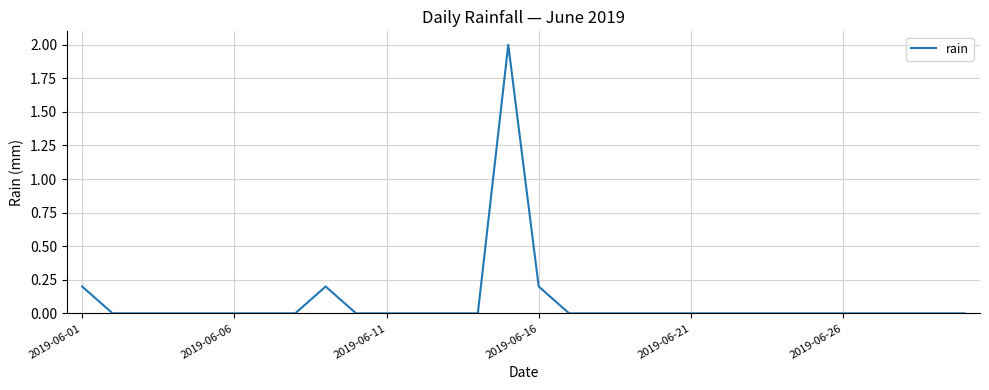

What is the difference between the maximum and minimum values?

2.0